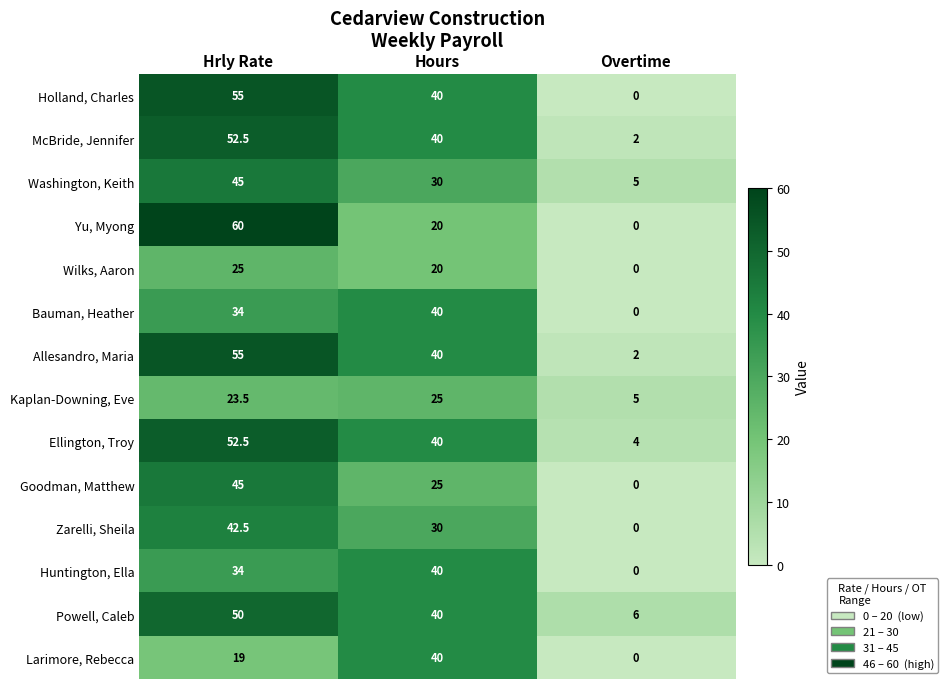

What is the approximate value of Yu, Myong at Hours?

20.0